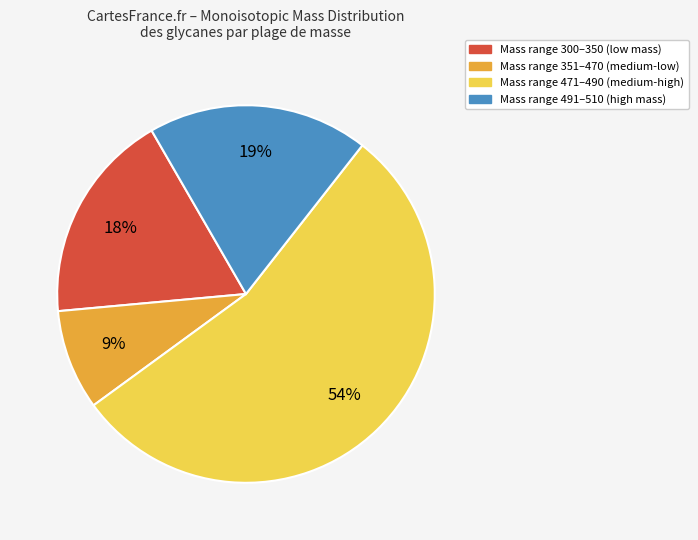

Is there a majority slice in this chart?

Yes